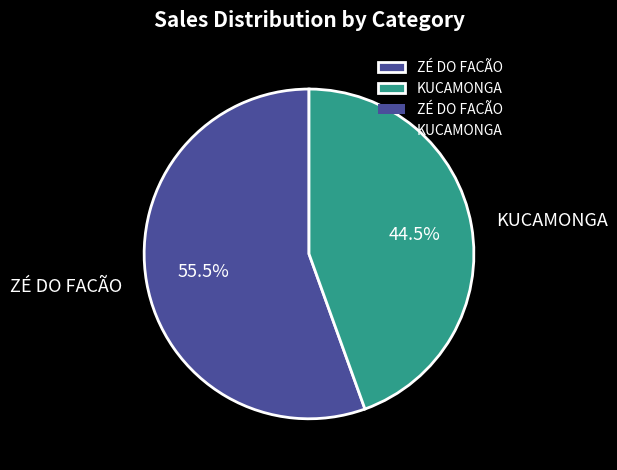

Rank the categories by value from lowest to highest.

KUCAMONGA, ZÉ DO FACÃO